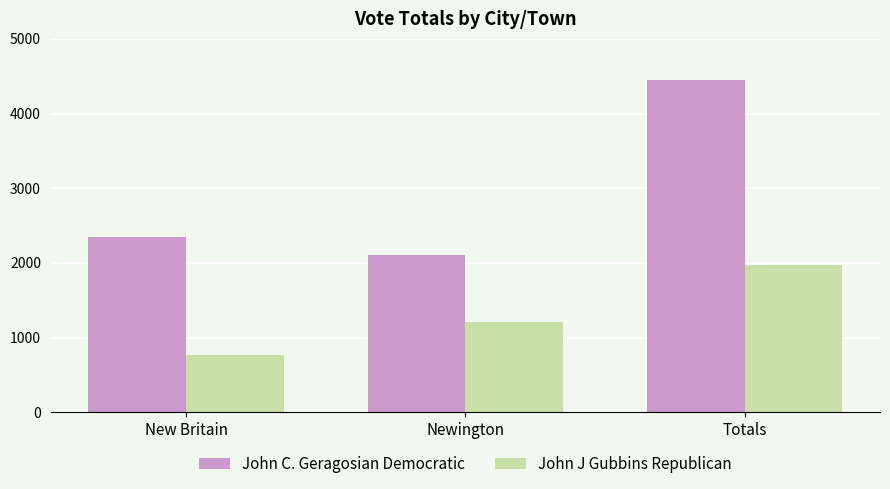

What is the difference between the second highest and minimum values in the John J Gubbins Republican series?

440